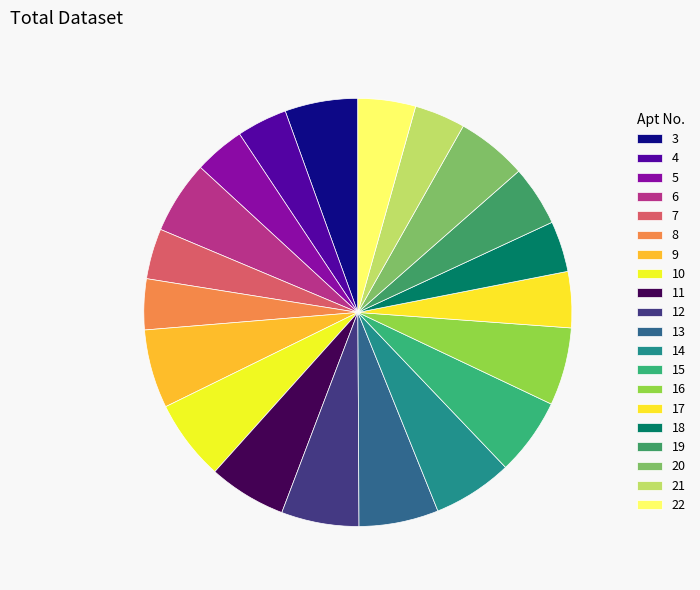

What is the change in value from 11 to 20?

-832.4